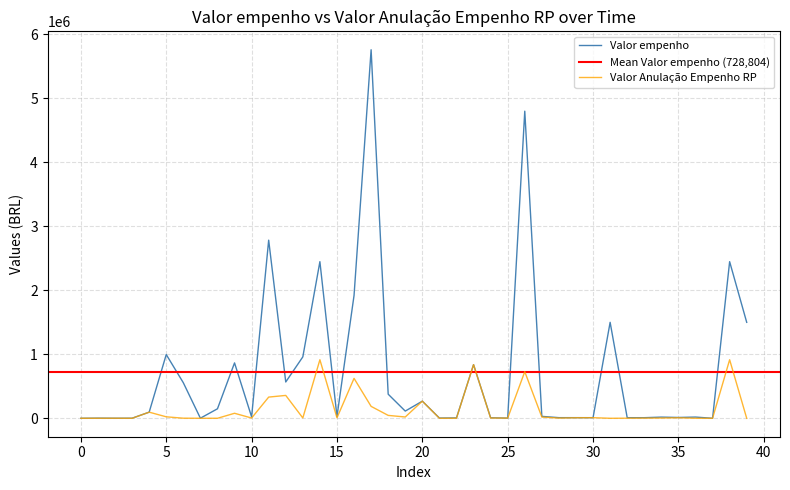

What is the difference between the maximum and minimum values in the Valor Anulação Empenho RP series?

915124.1